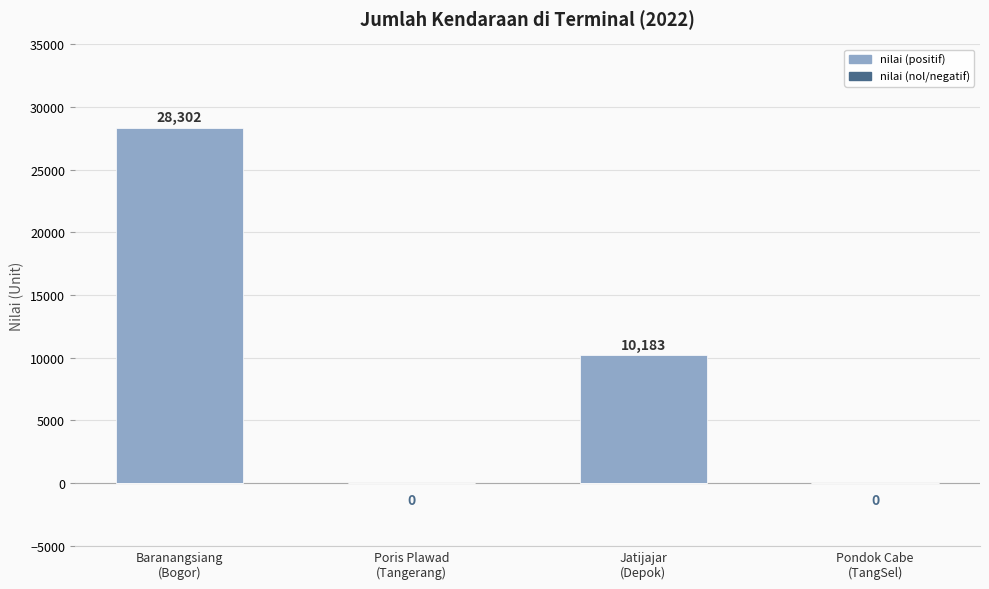

What is the maximum value shown in the chart?

28302